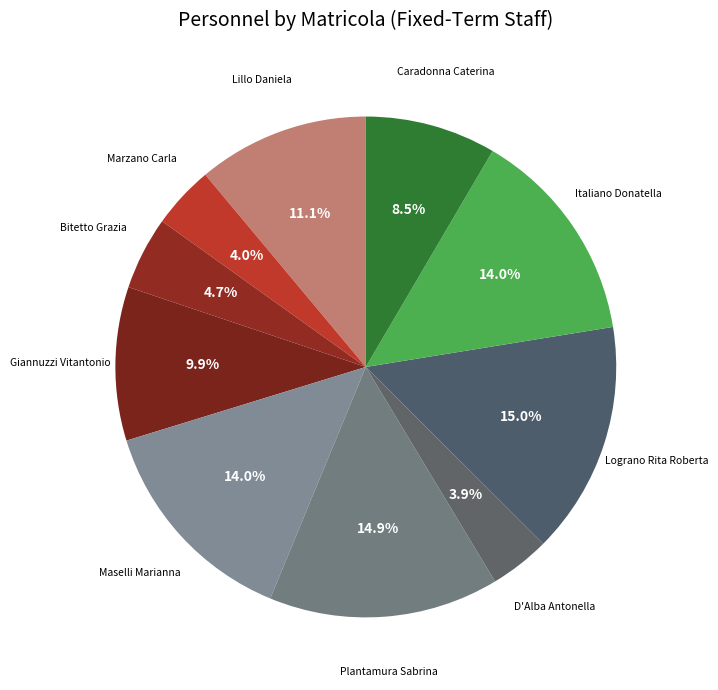

What percentage is the Italiano Donatella slice, to the nearest percent?

14%